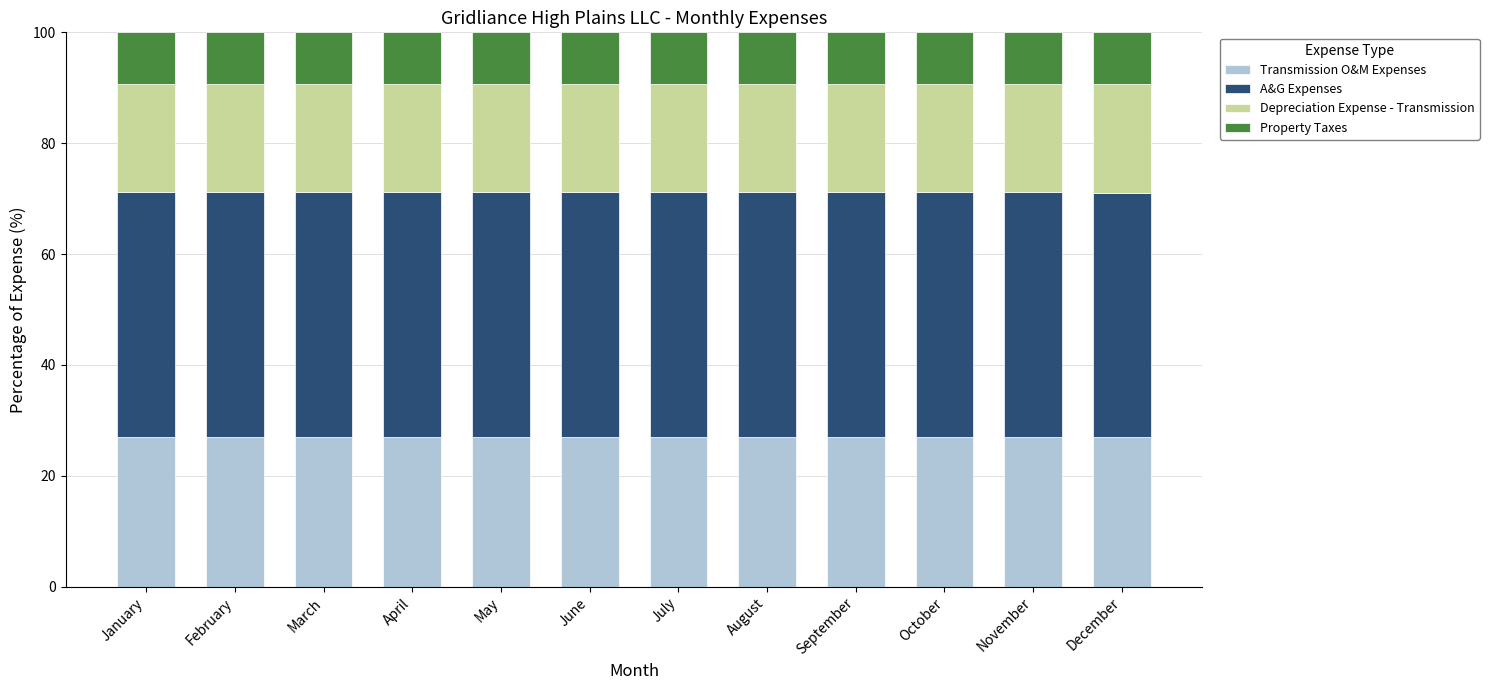

What is the average value of the Transmission O&M Expenses series?

27.0